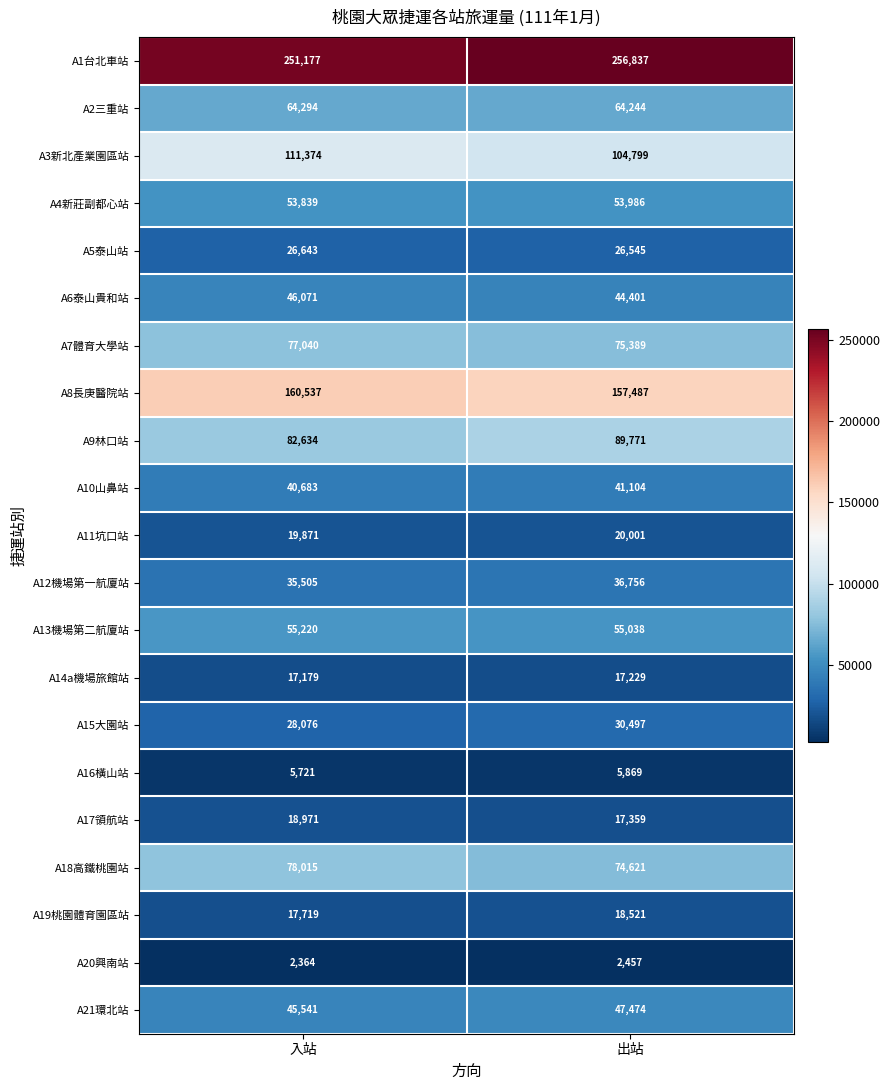

True or false: A12機場第一航廈站 has a value of 36756 at 出站.

True